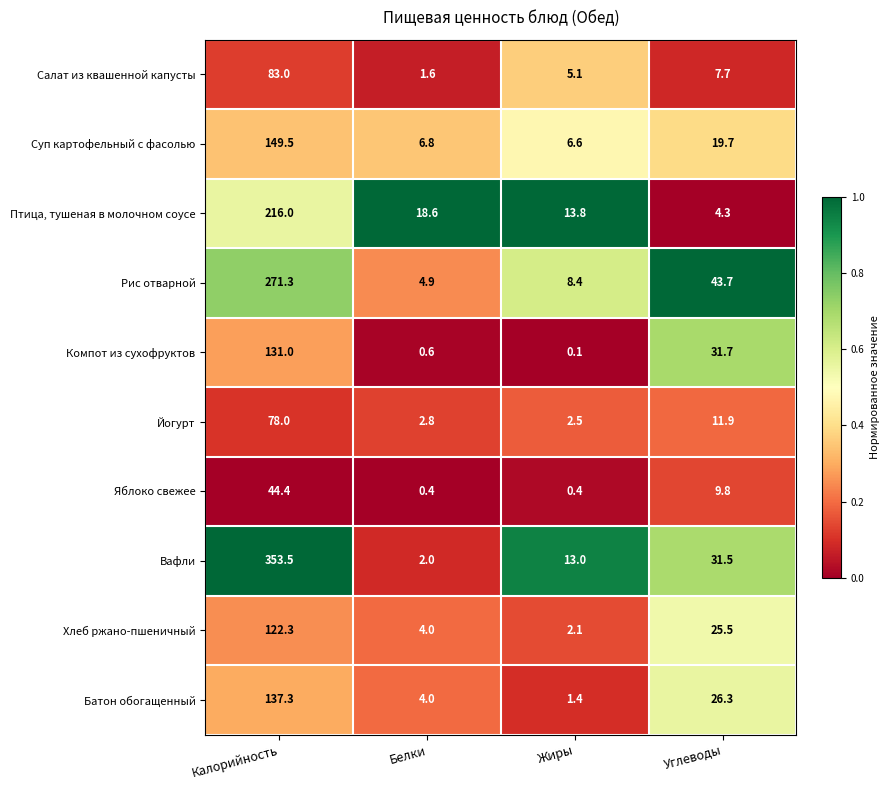

How many values in the Рис отварной series exceed 43?

2